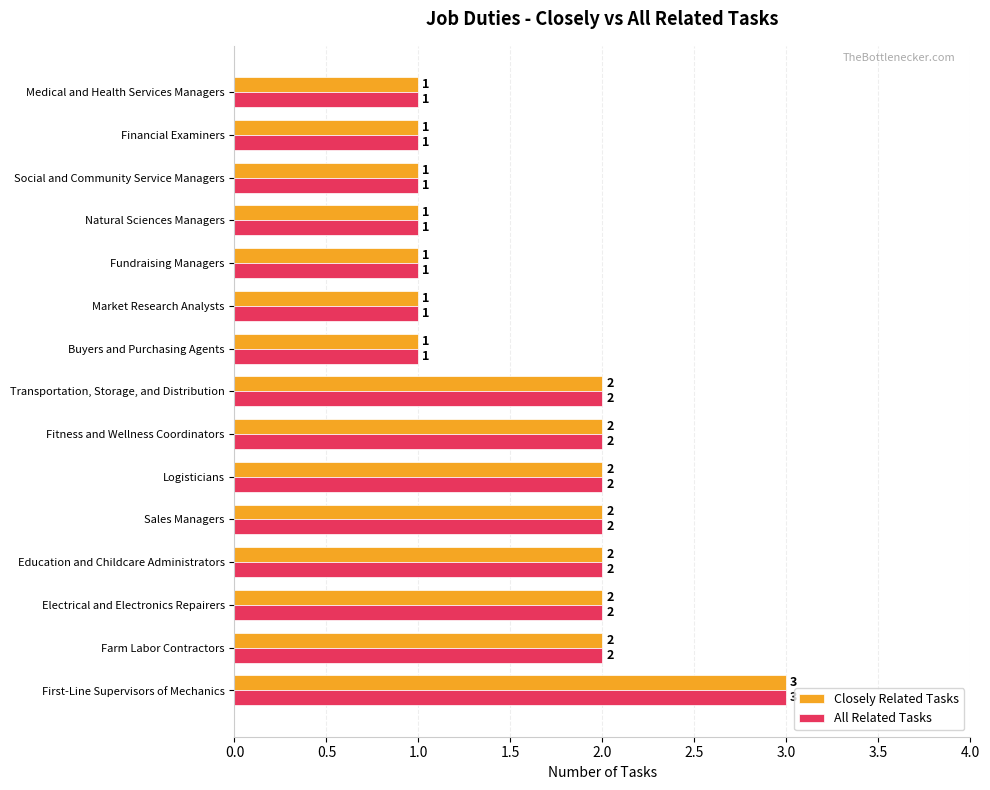

Is the value of Closely Related Tasks at Buyers and Purchasing Agents greater than the value of All Related Tasks at Logisticians?

No